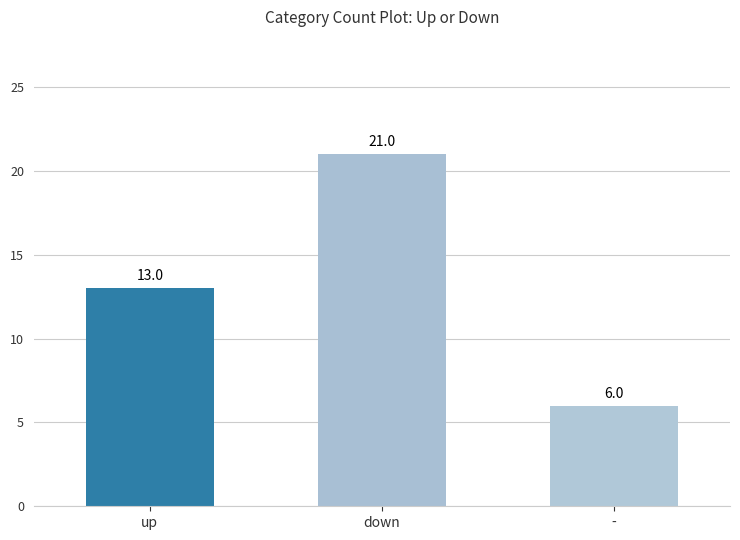

What is the label of the 2nd bar from the left?

down